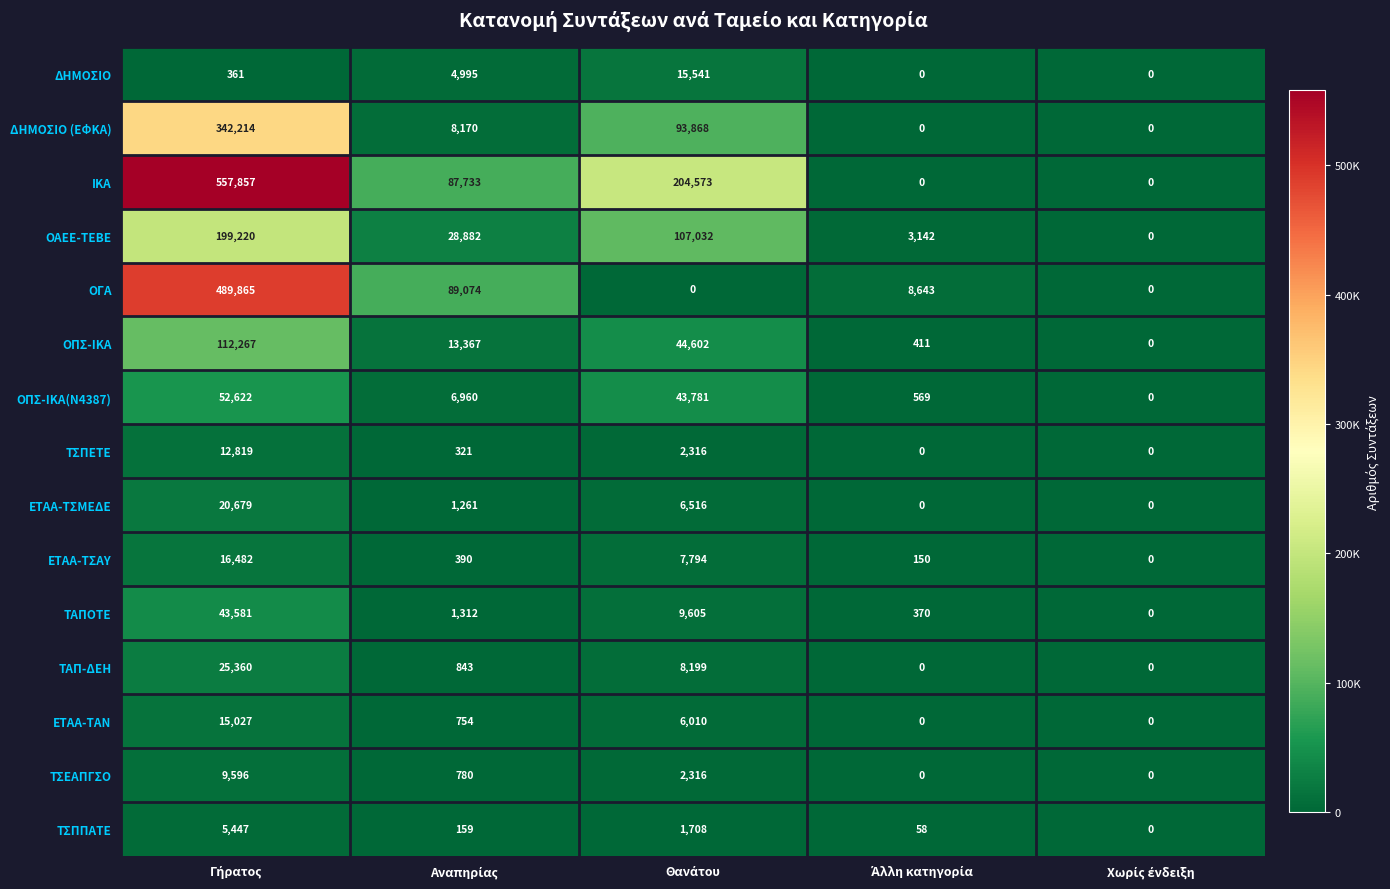

Which series has the widest spread of values?

ΙΚΑ